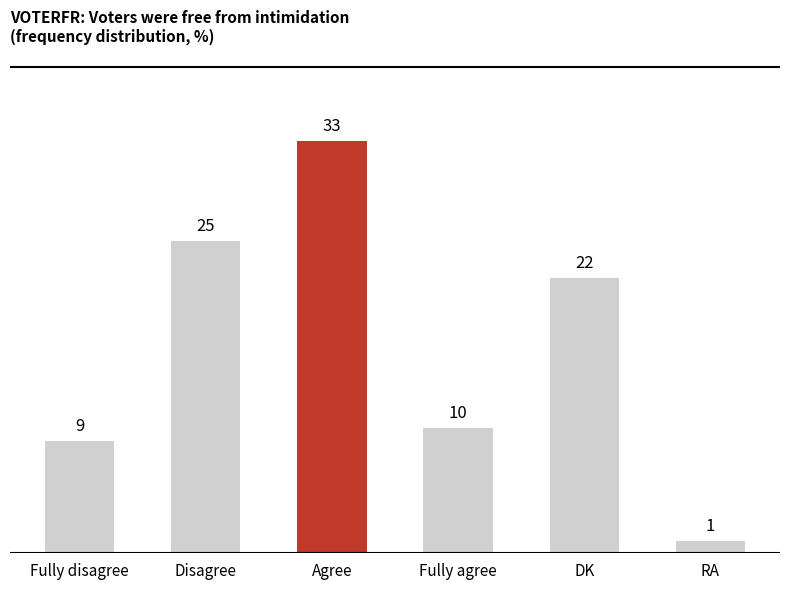

True or false: the data shows 2 at Fully disagree.

False